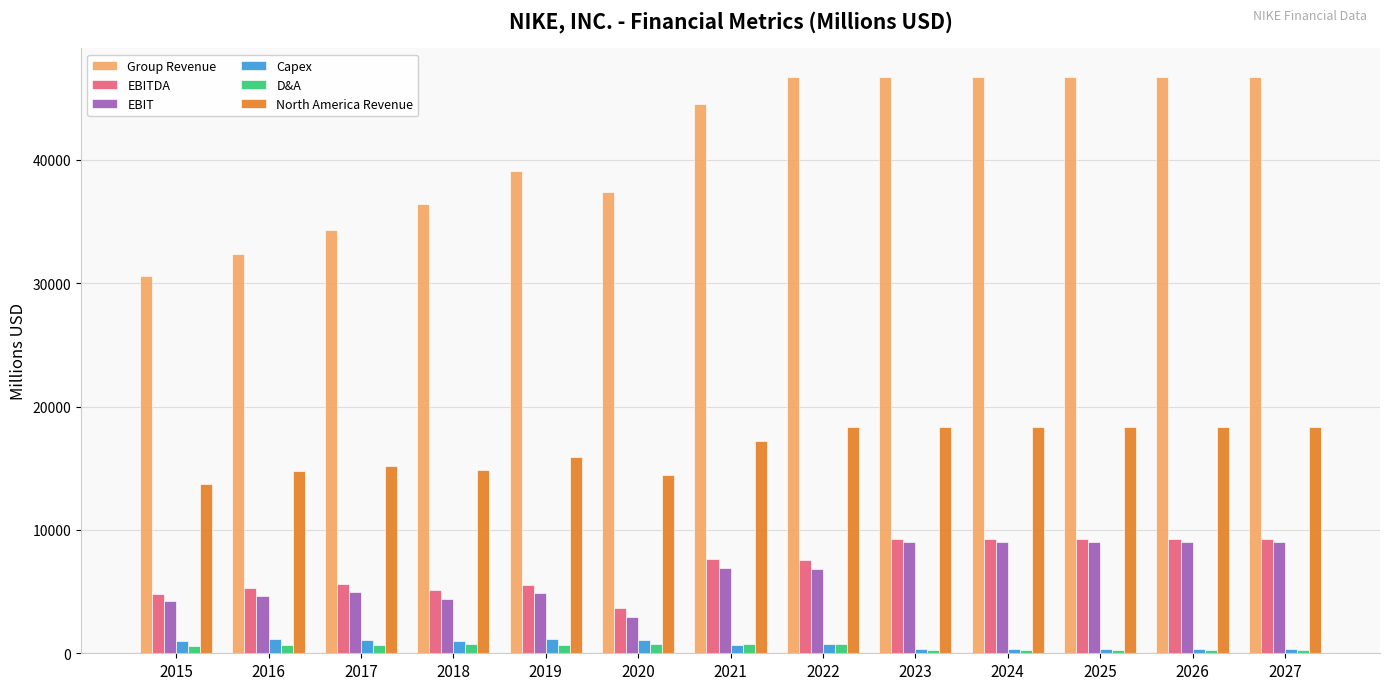

At which label does EBIT reach its minimum?

2020